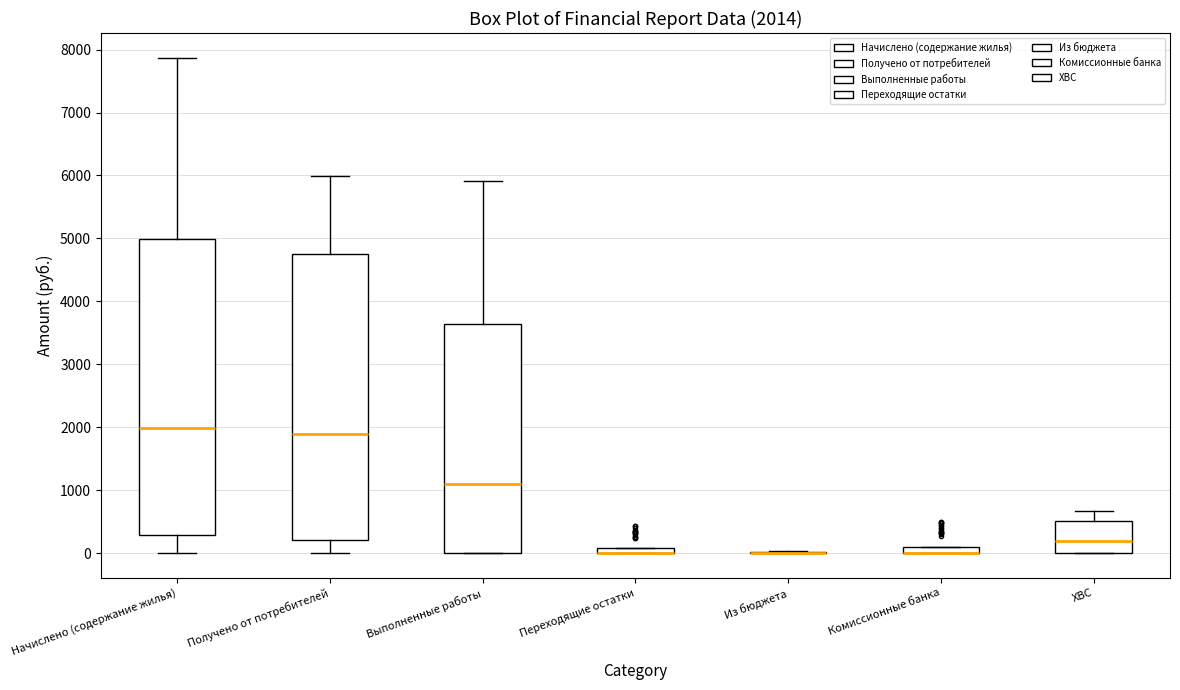

Which box is the tallest, from its lower edge to its upper edge?

Начислено (содержание жилья)